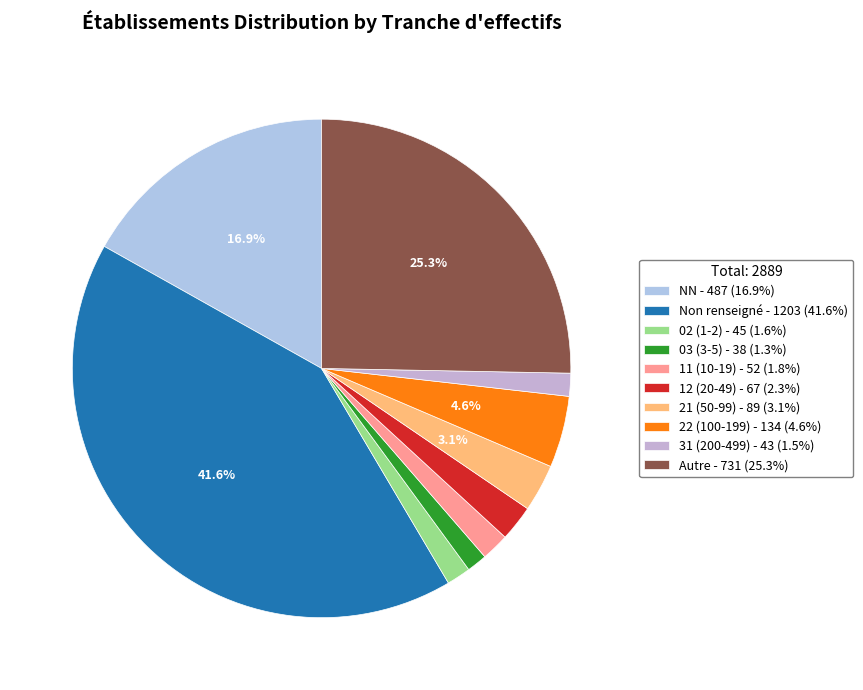

How many segments does this pie chart have?

10